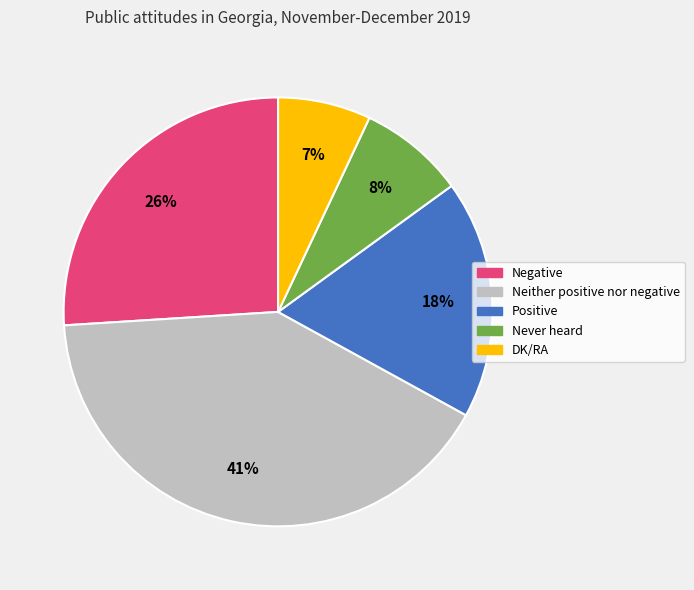

Which category has the smallest portion of the pie?

DK/RA